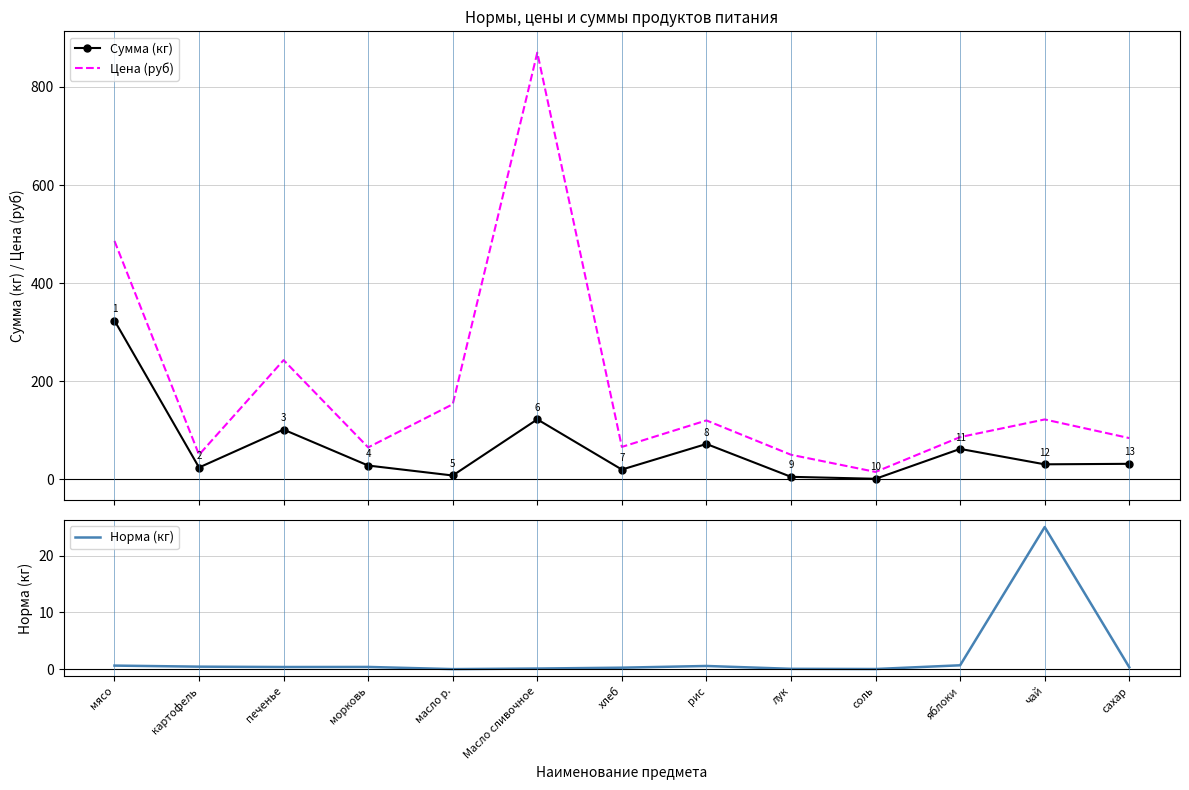

At which category does the chart reach its peak across all series?

Масло сливочное